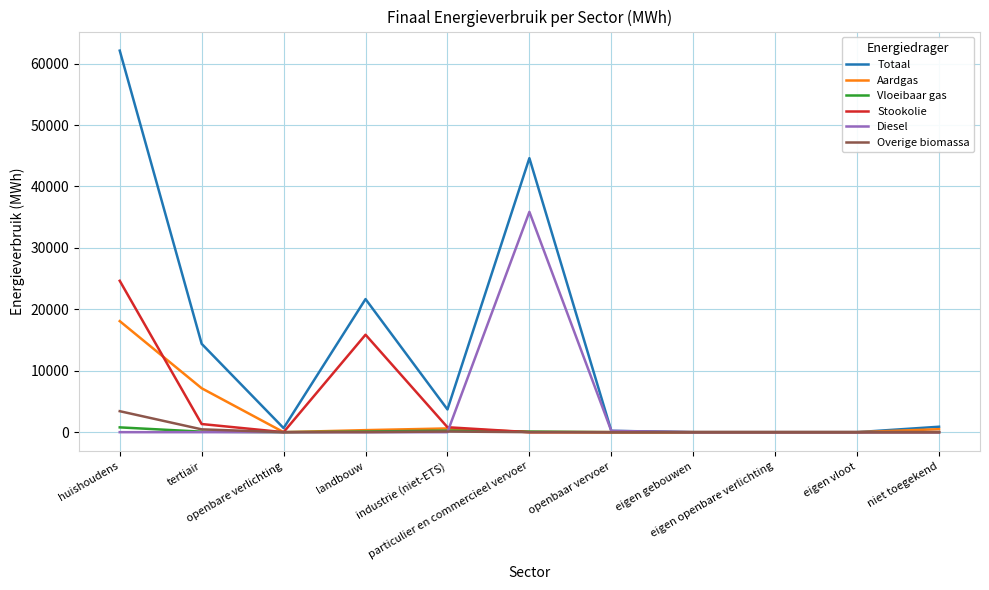

At how many categories does at least one series exceed 4356?

4